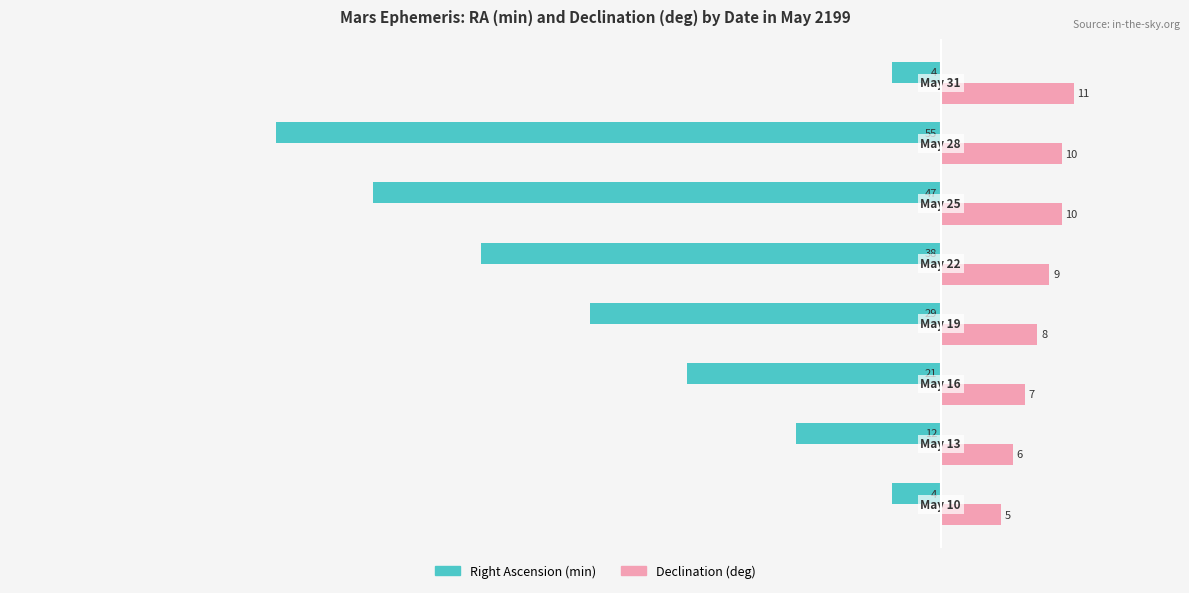

How many series are shown in this chart?

2